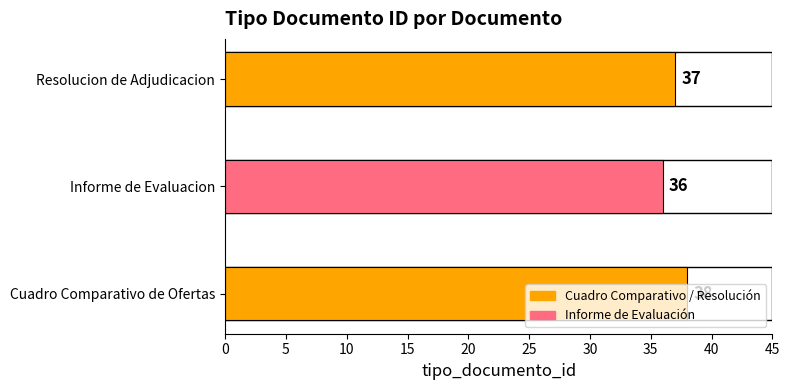

What value does the data have at Informe de Evaluacion?

36